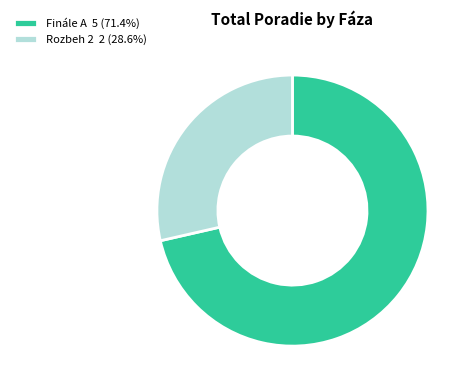

How many slices are in this pie chart?

2